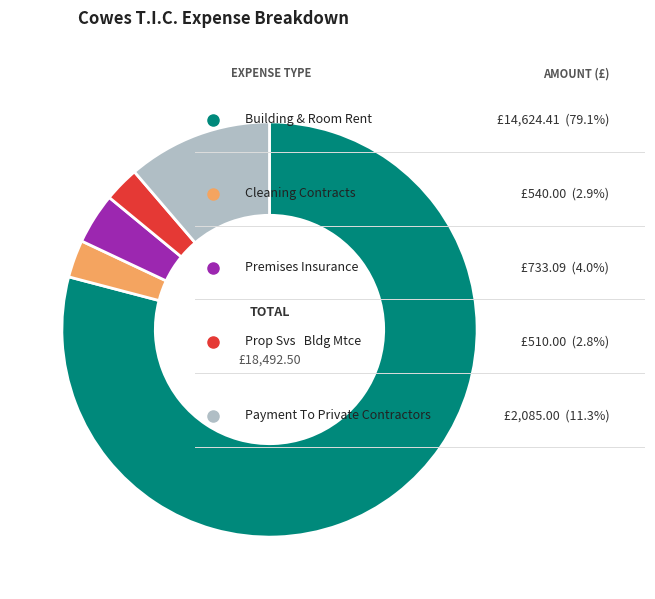

Is there a majority slice in this chart?

Yes